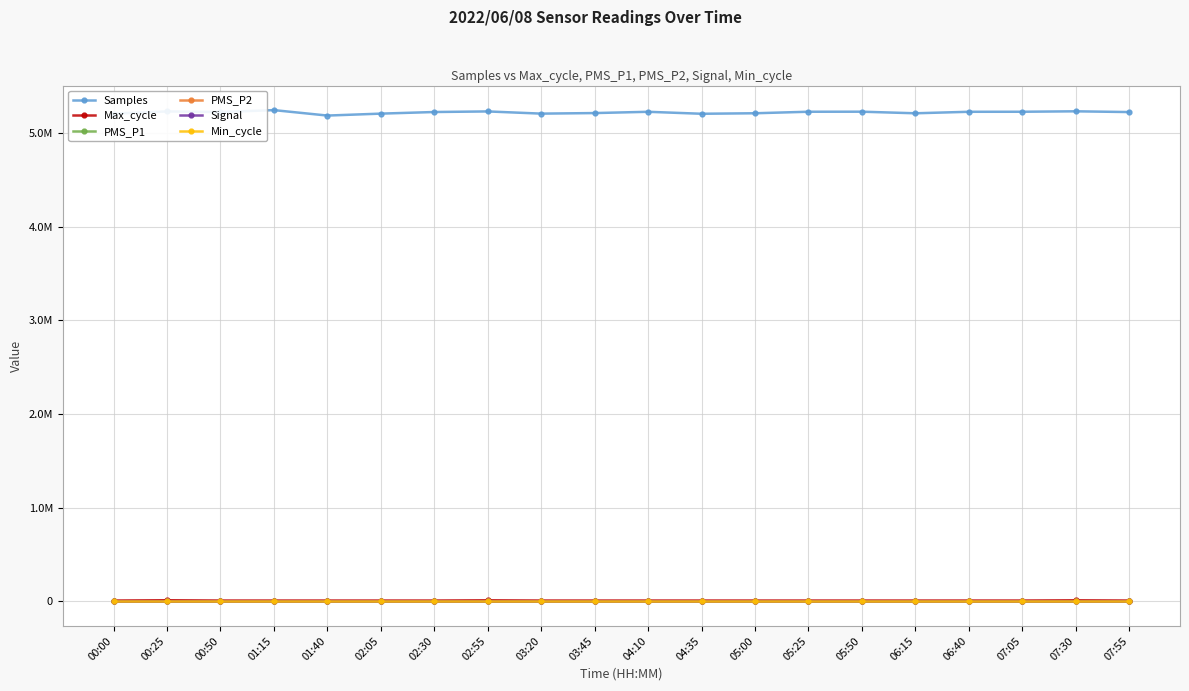

True or false: PMS_P1 has a value of 5.8 at 02:30.

False